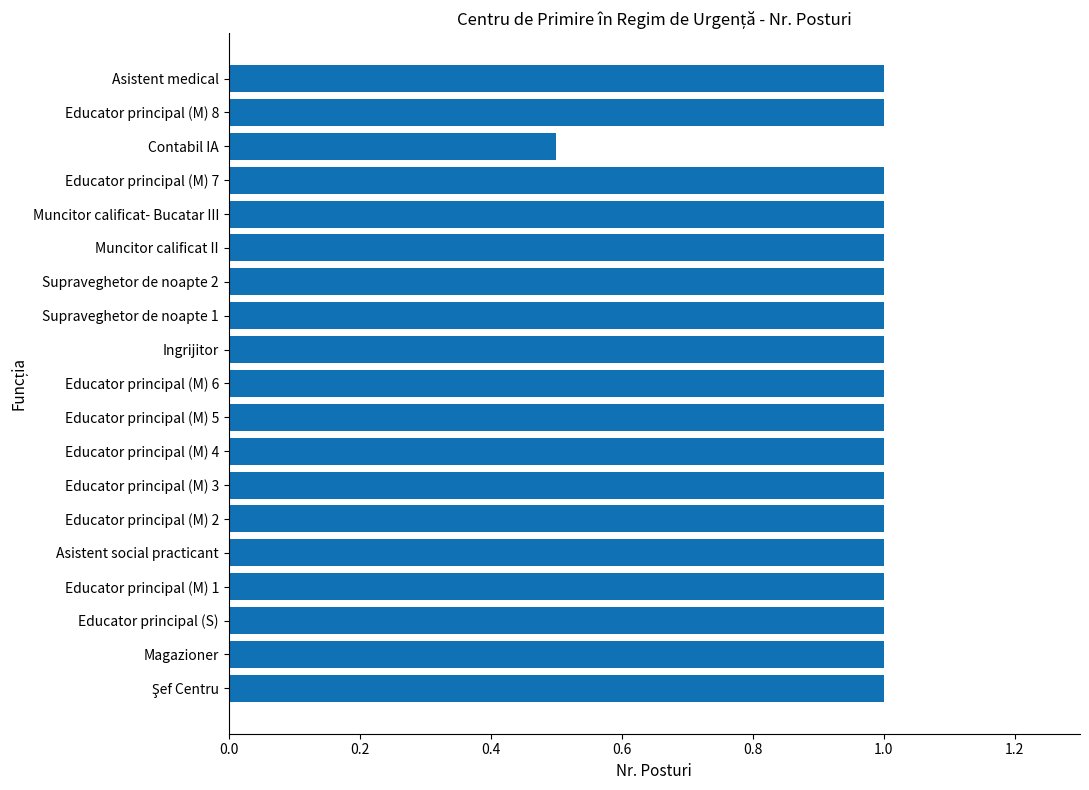

Approximately how many times larger is the value at Educator principal (M) 5 compared to Asistent medical?

1.0